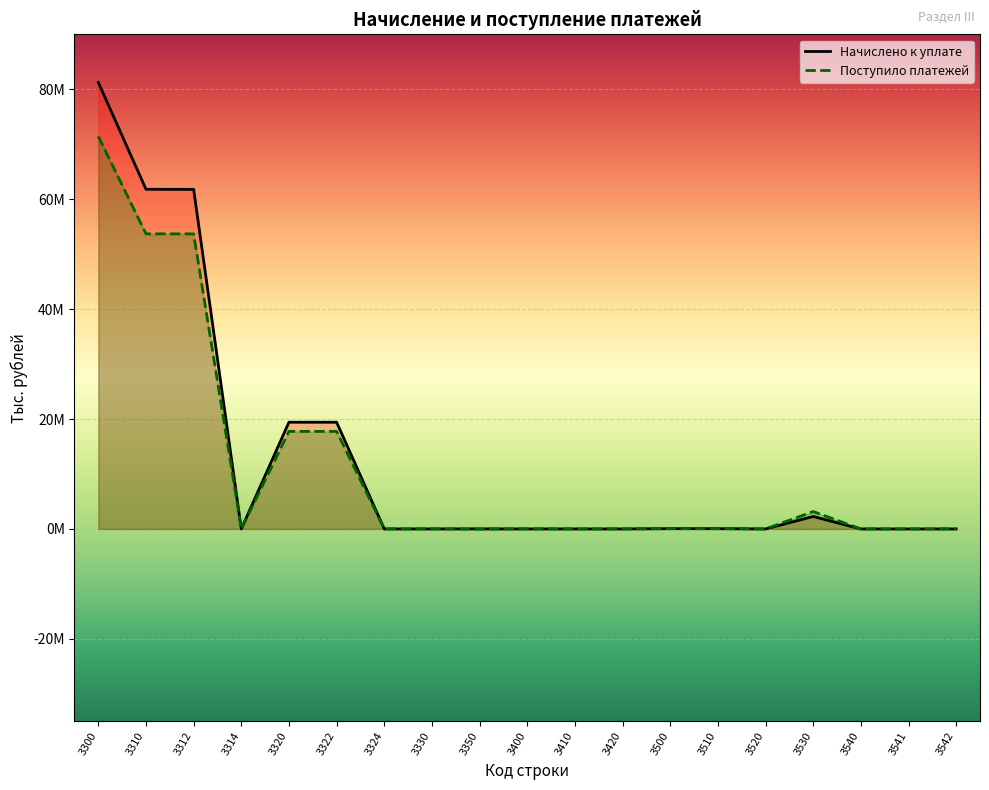

What is the spread (max minus min) of values at 3314?

7583